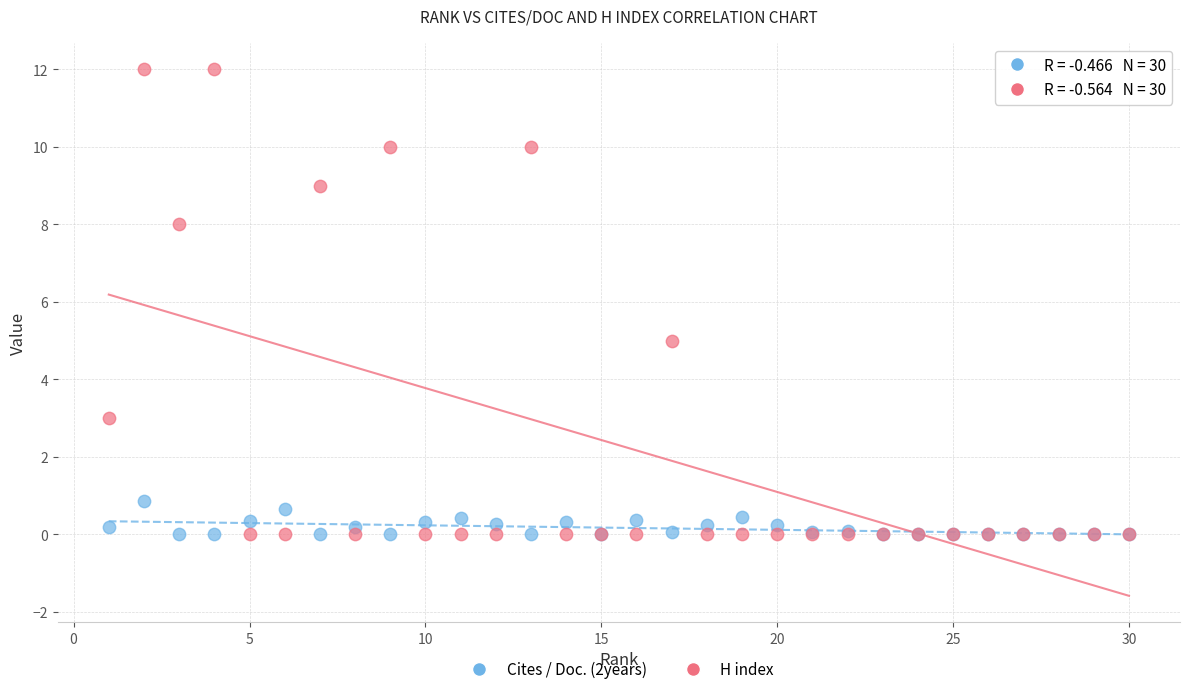

In the H index series, what Y value is closest to 6?

5.0